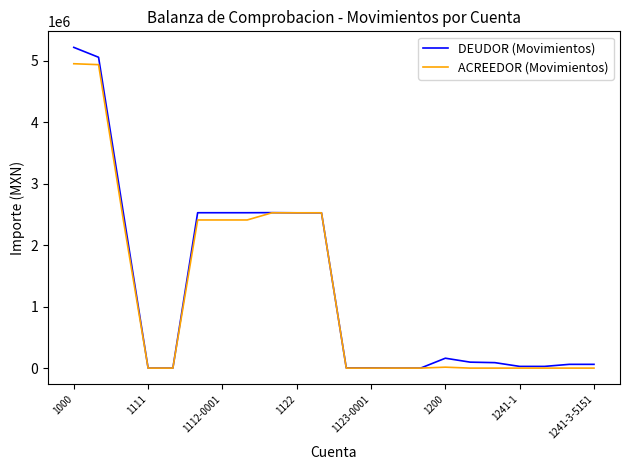

How many values in the DEUDOR (Movimientos) series are below 96907?

11